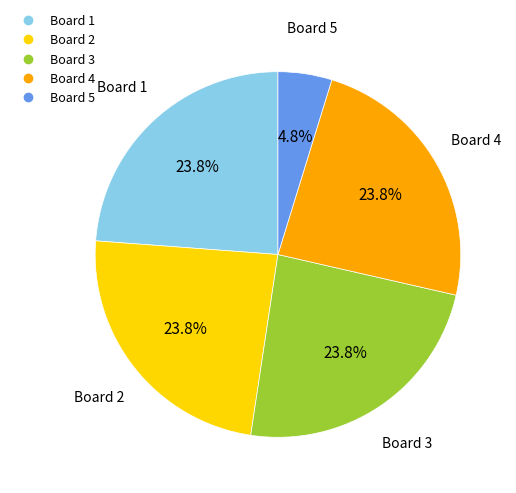

To the nearest percent, what is the average slice percentage?

20%